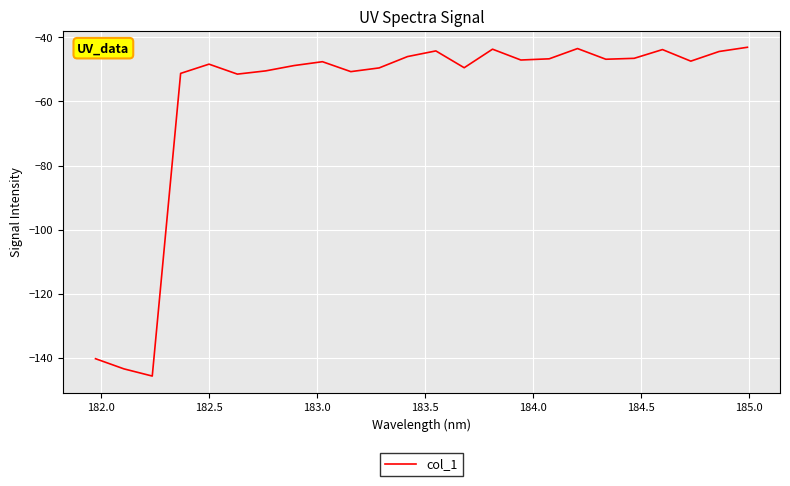

How many interior local valleys (lower than both neighbors) does the data have?

7